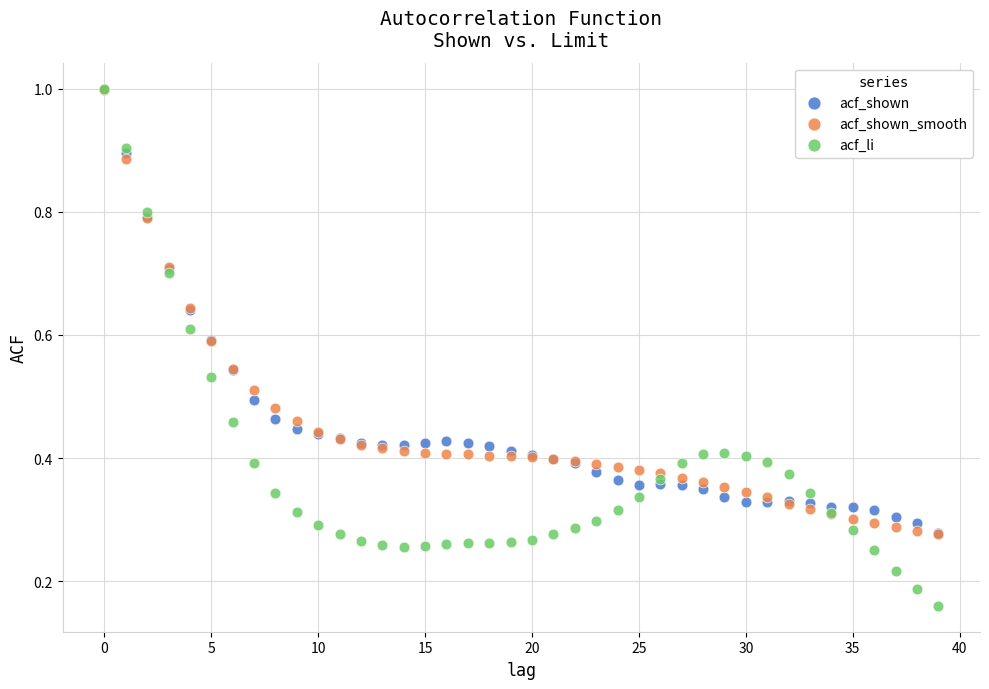

Which series has the largest Y range (max minus min)?

acf_li